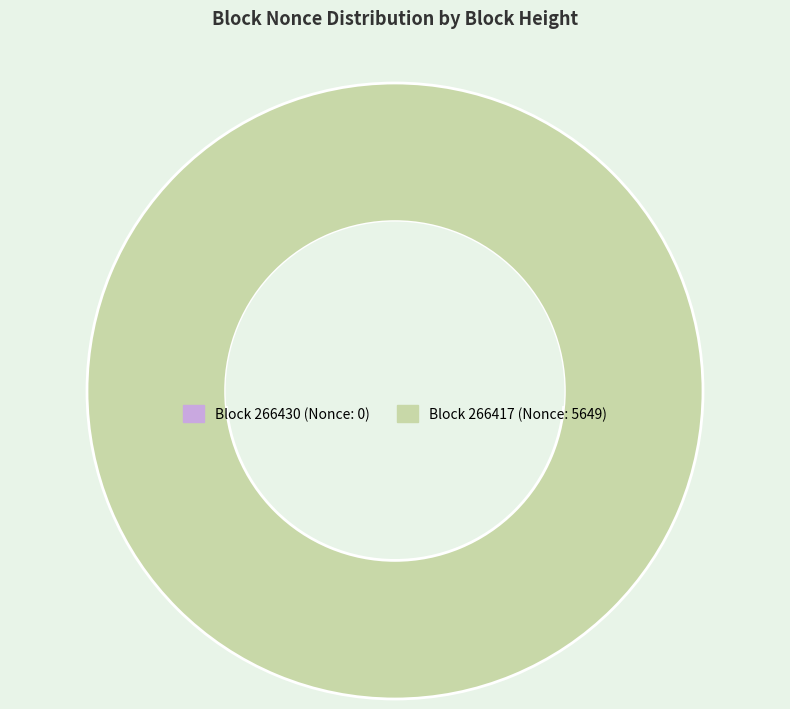

Which slice is the largest?

266417